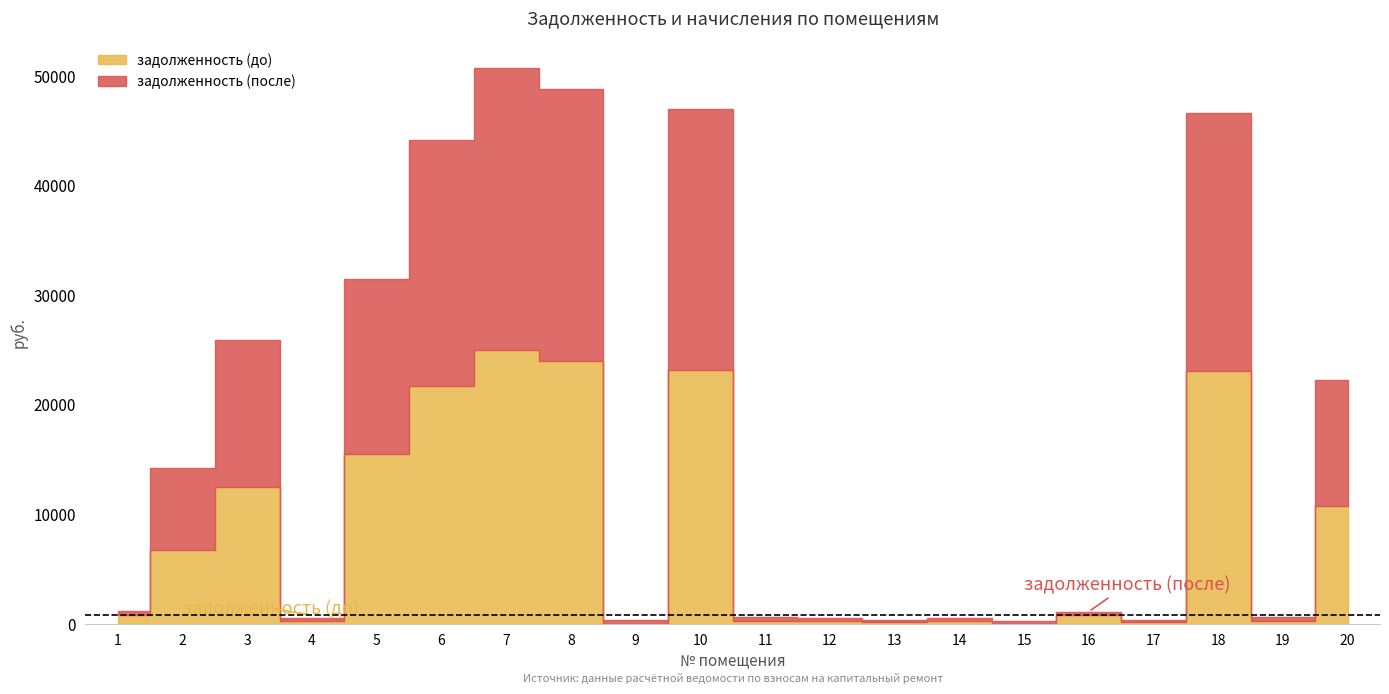

Which series has the widest spread of values?

задолженность (после)